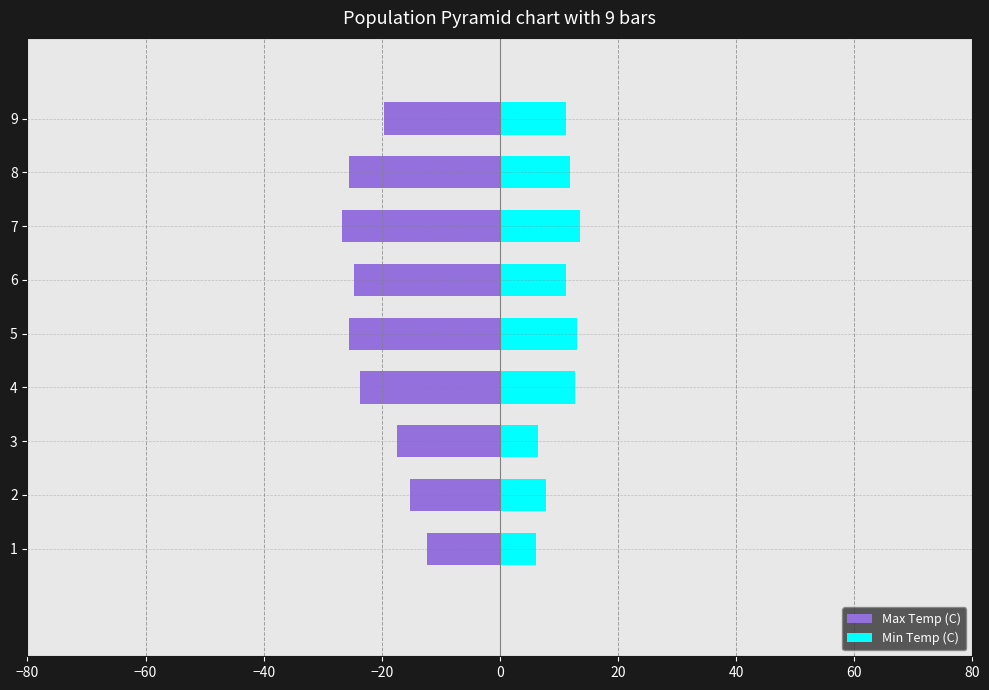

The value of Min Temp (C) at 4 is 6.7. True or false?

False